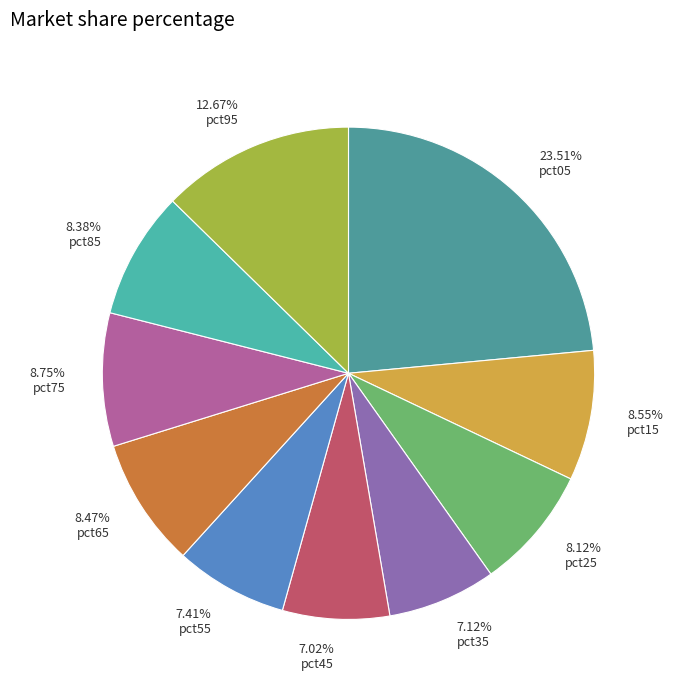

Is there a majority slice in this chart?

No